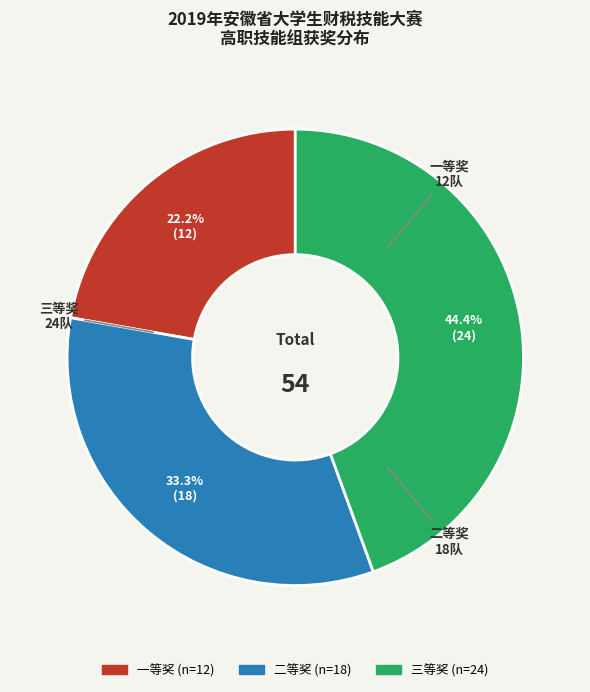

Is there a majority slice in this chart?

No